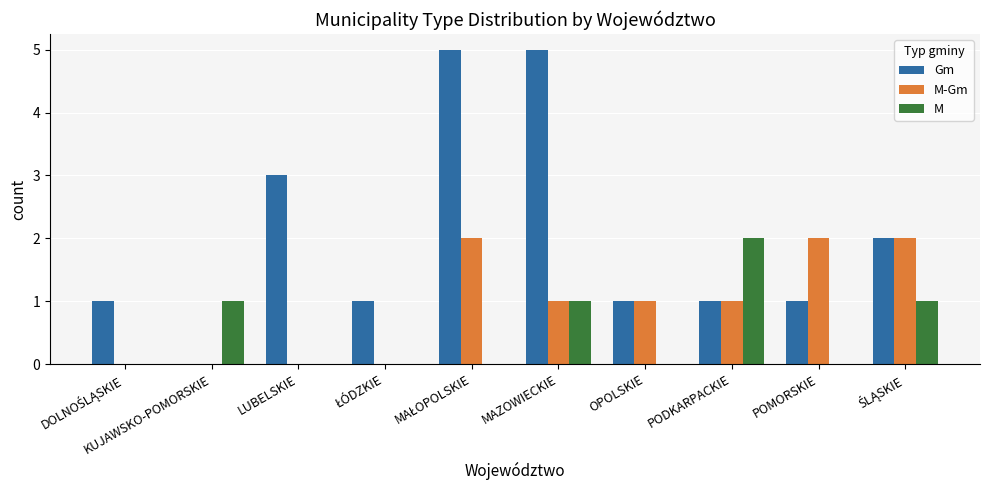

Which series has the largest total across all categories?

Gm